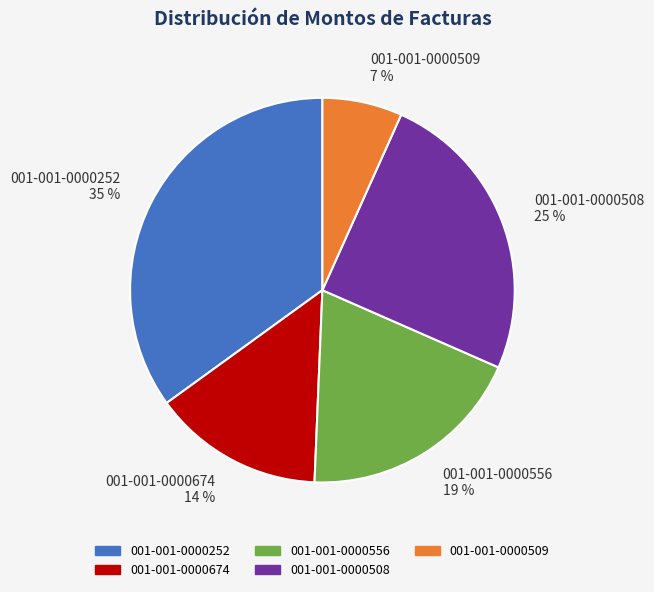

Does any single category account for the majority?

No